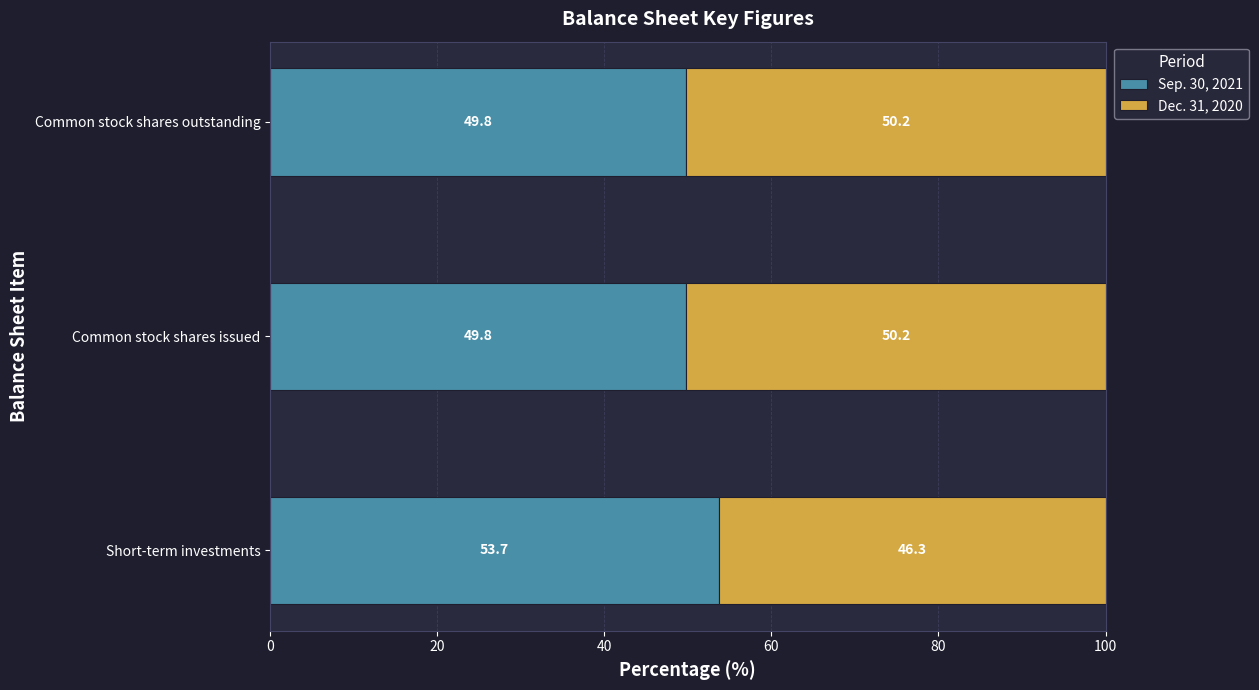

What are all the series names shown in the legend?

Sep. 30, 2021, Dec. 31, 2020